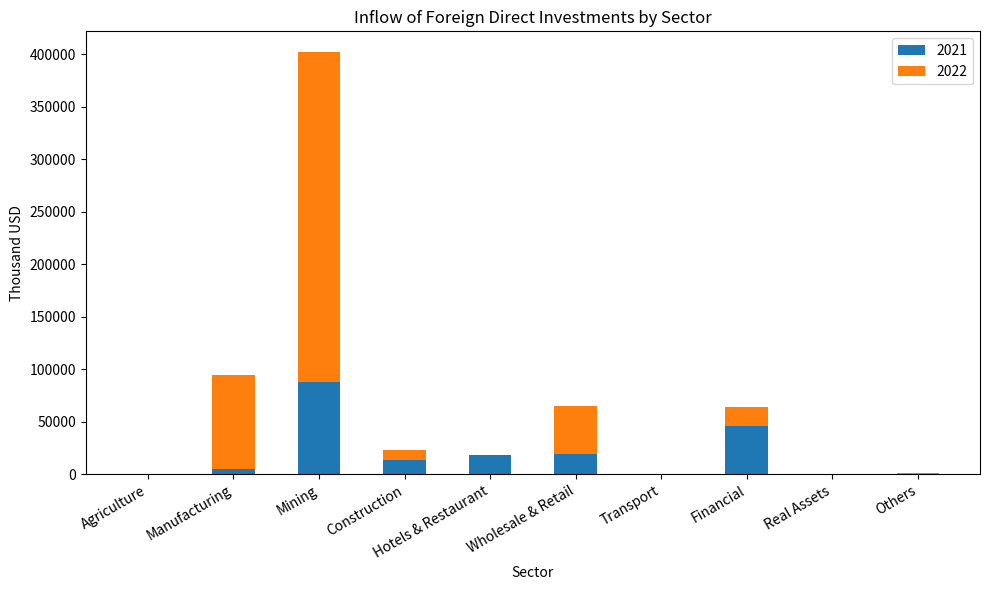

The value of 2021 at Financial is 77530.1. True or false?

False